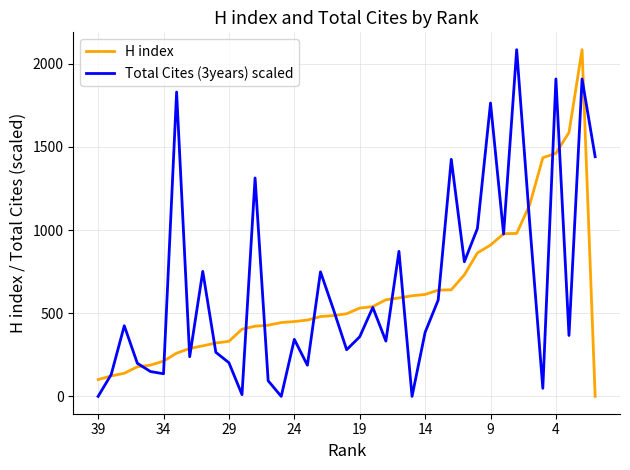

What is the greatest value displayed?

2085.0